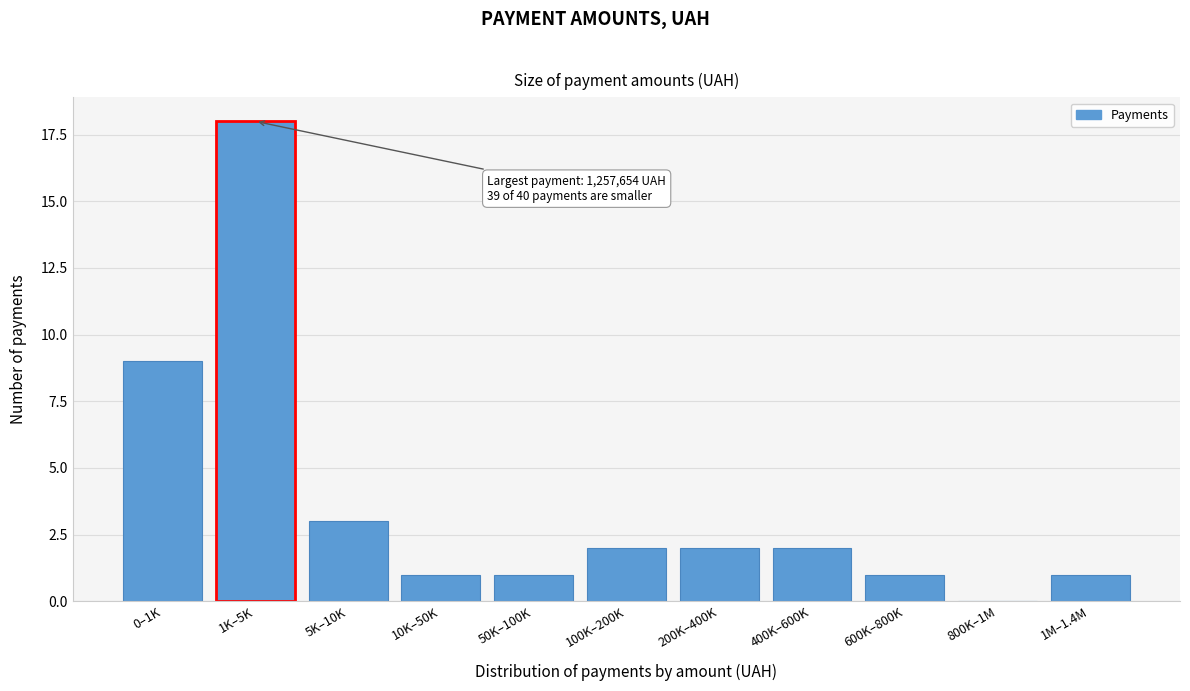

Reading right to left, list all the values displayed in this chart.

1M–1.4M=1	800K–1M=0	600K–800K=1	400K–600K=2	200K–400K=2	100K–200K=2	50K–100K=1	10K–50K=1	5K–10K=3	1K–5K=18	0–1K=9